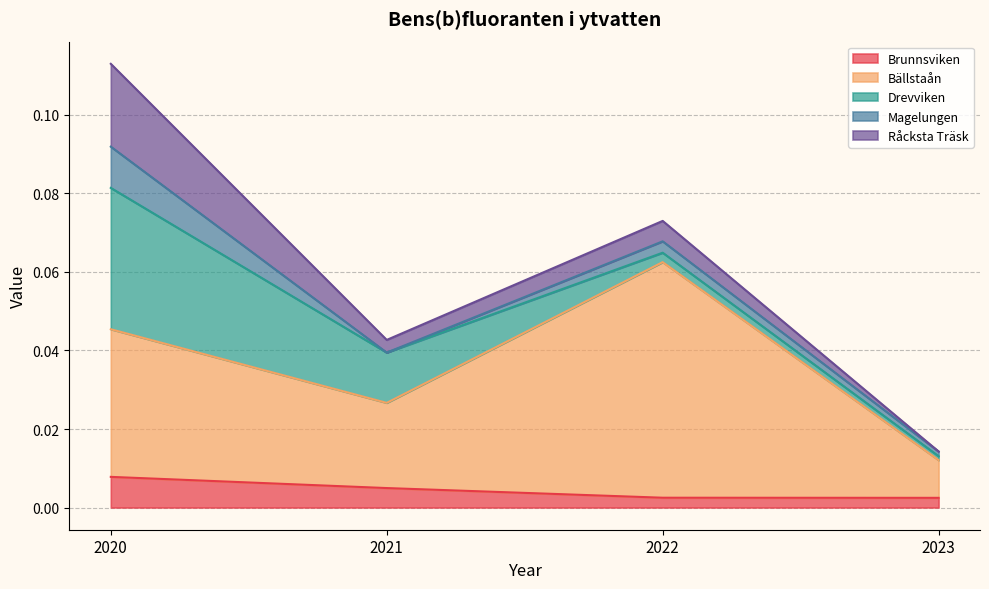

At how many categories does at least one series exceed 0?

4